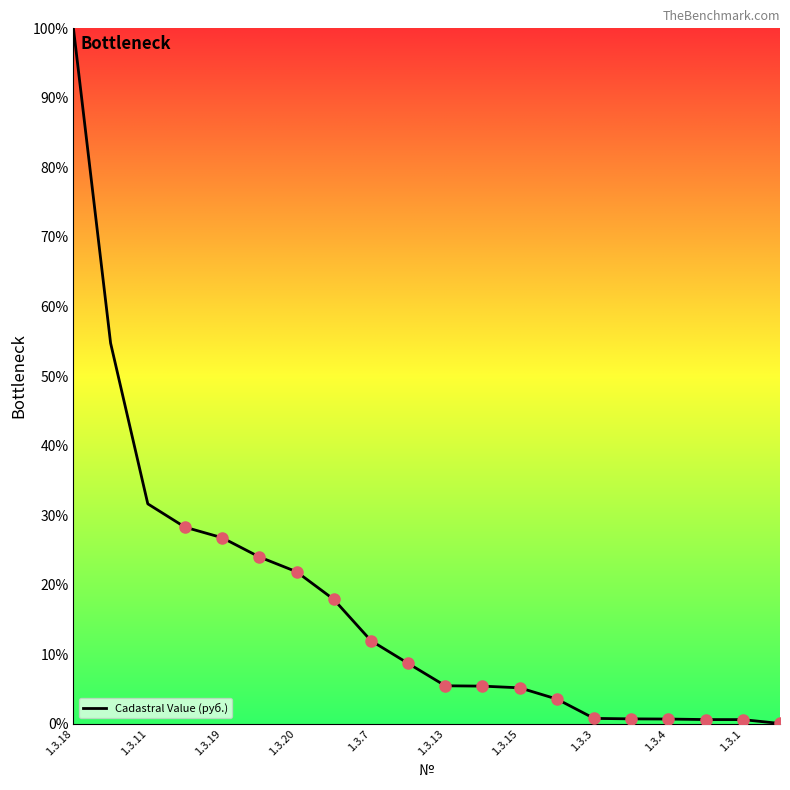

What is the difference between the maximum and minimum values?

100.0